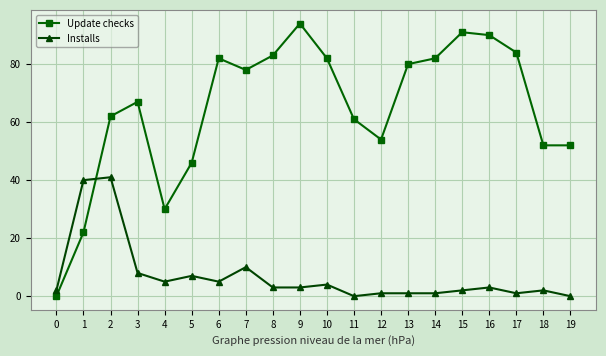

Reading right to left, list all the values displayed in this chart.

Update checks: 52	52	84	90	91	82	80	54	61	82	94	83	78	82	46	30	67	62	22	0
Installs: 0	2	1	3	2	1	1	1	0	4	3	3	10	5	7	5	8	41	40	2